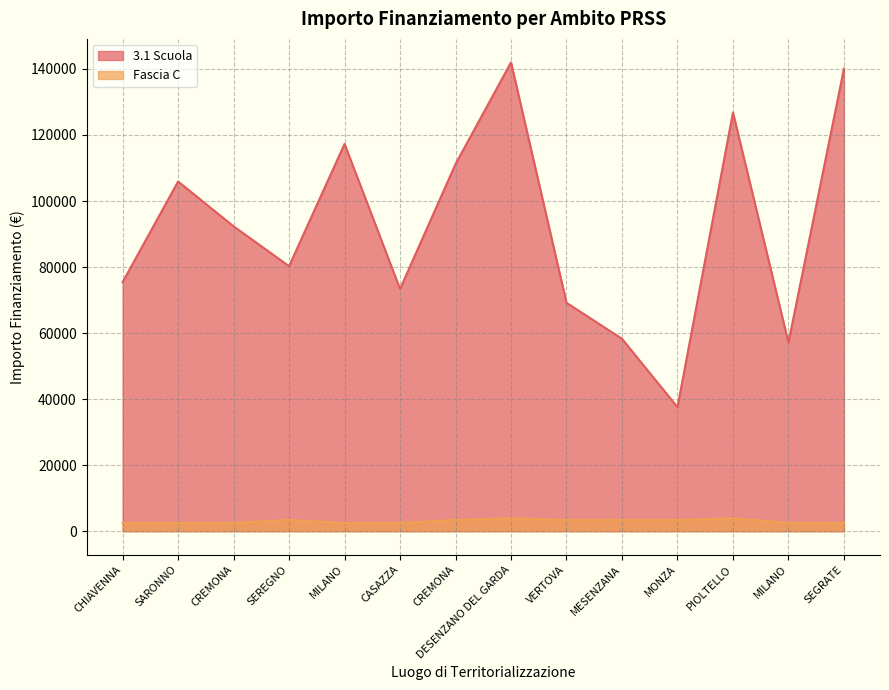

Reading right to left, list all the values displayed in this chart.

3.1 Scuola: 140087.5	57143.9	126823.9	37577.6	58273.5	69180.1	142004.3	111198.7	73375.7	117311.1	80270.1	92341.9	105915.0	75442.6
Fascia C: 2498.0	2498.0	3903.0	3413.0	3413.0	3413.0	3903.0	3413.0	2498.0	2498.0	3413.0	2498.0	2498.0	2498.0